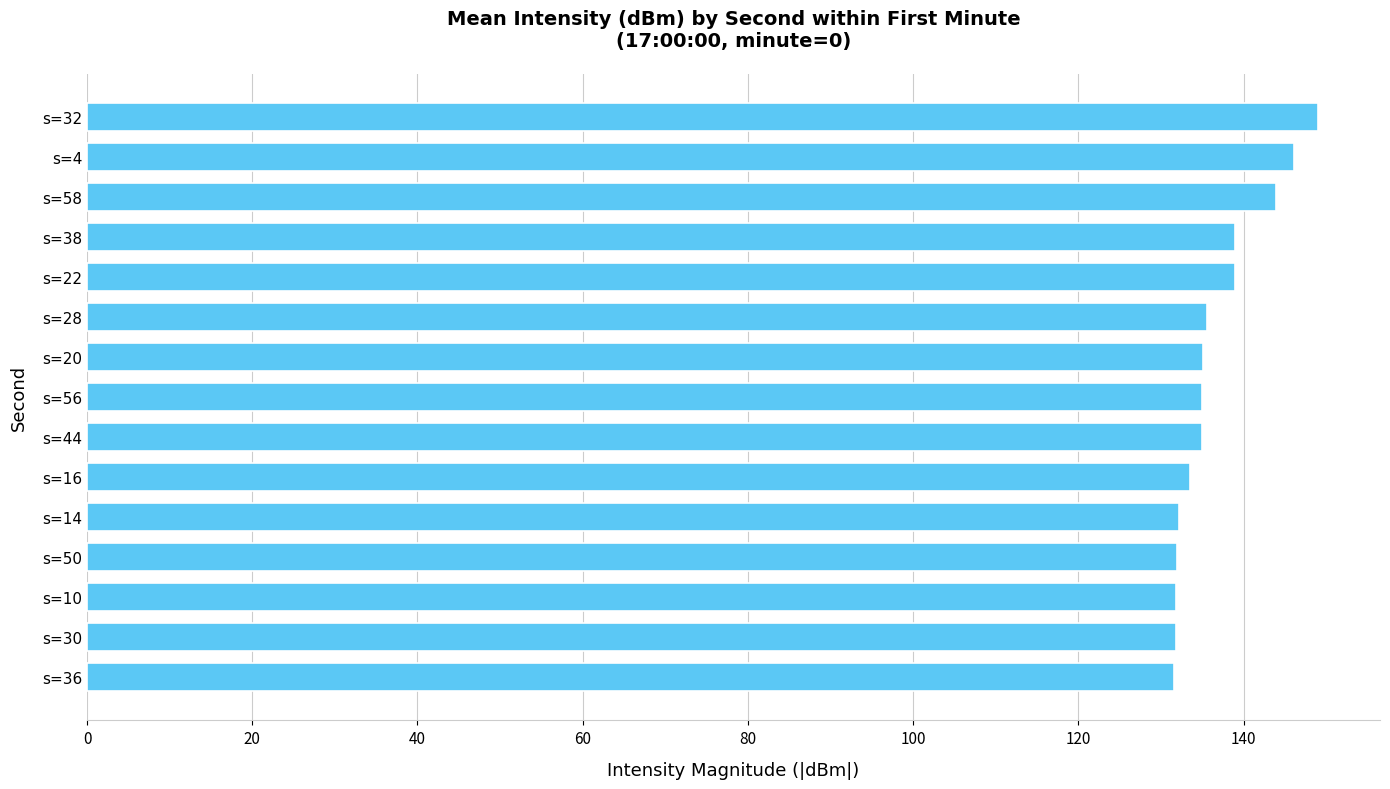

What is the greatest value displayed?

149.1